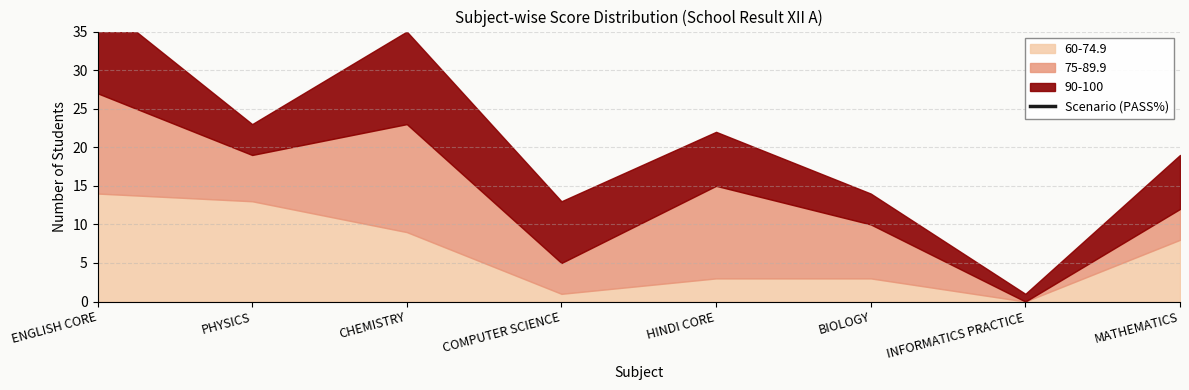

How many values are below 39?

1